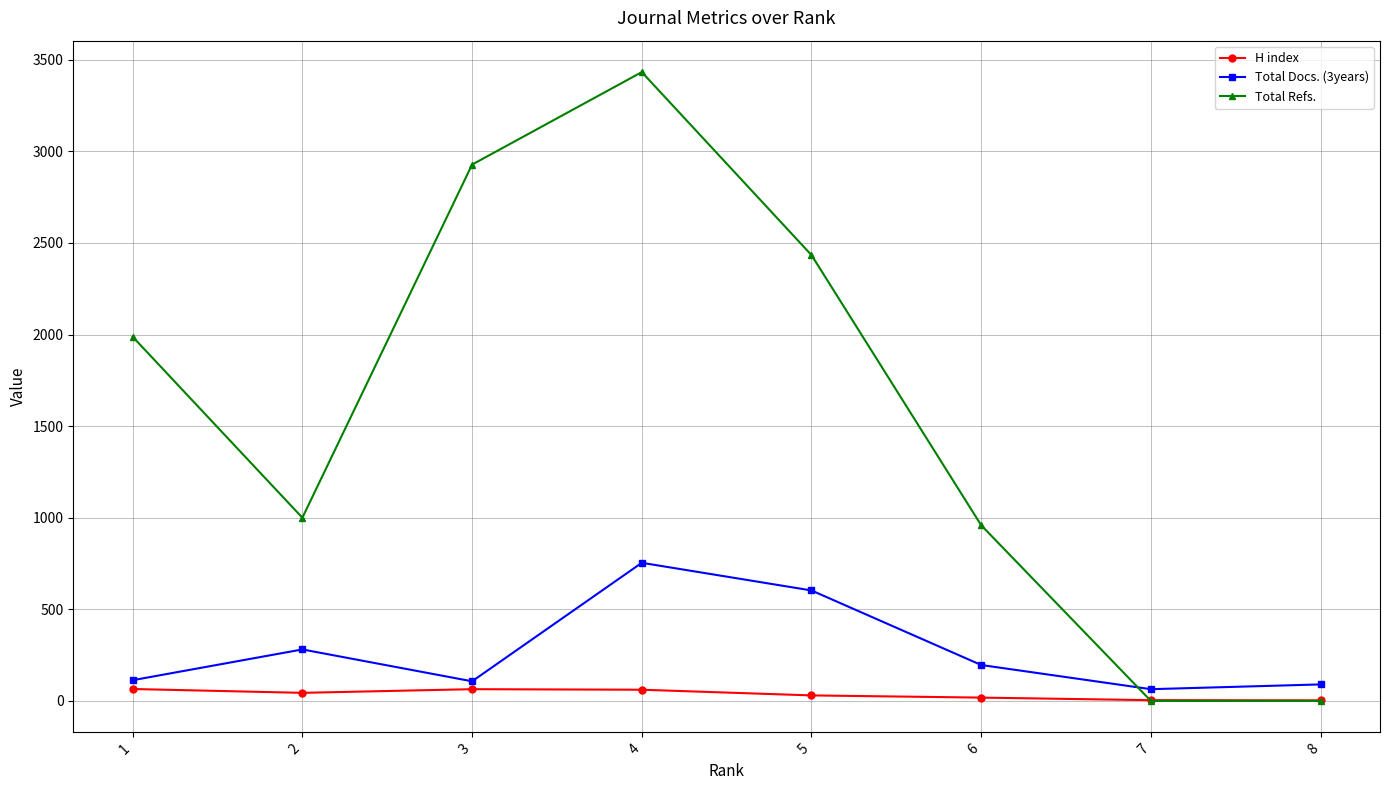

Which category has the highest value across all series?

4